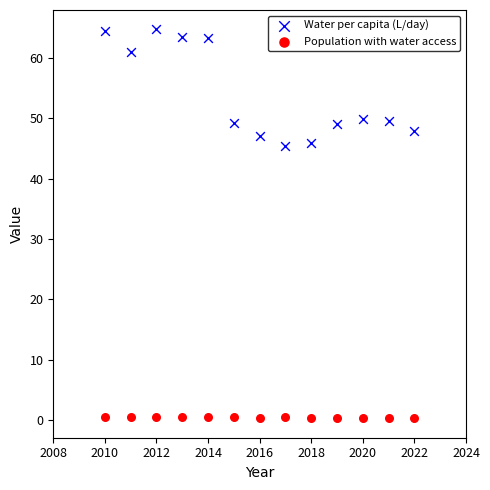

Across all data points, what is the range of Y values (max minus min)?

64.4